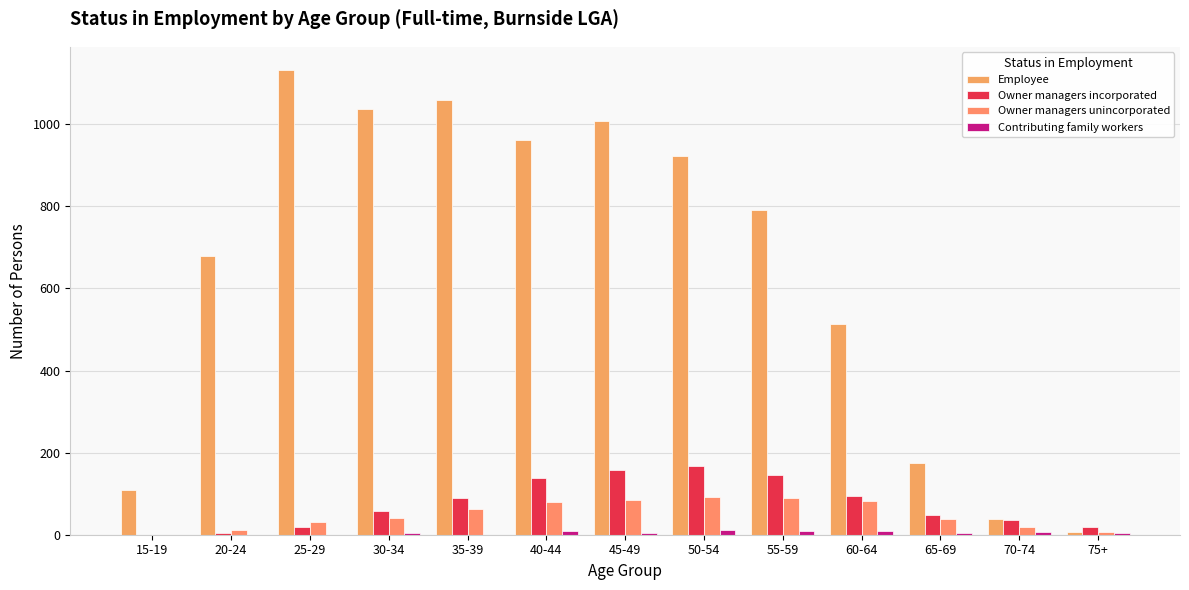

How many series are shown in this chart?

4